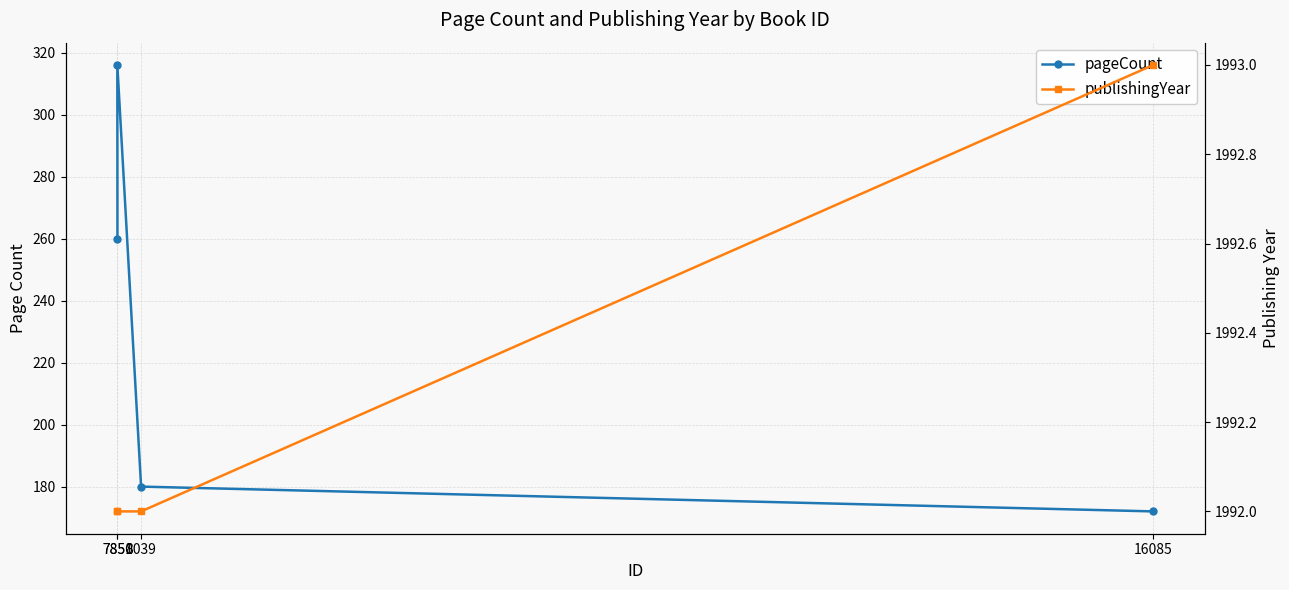

What is the label of the 1st point from the right?

7851